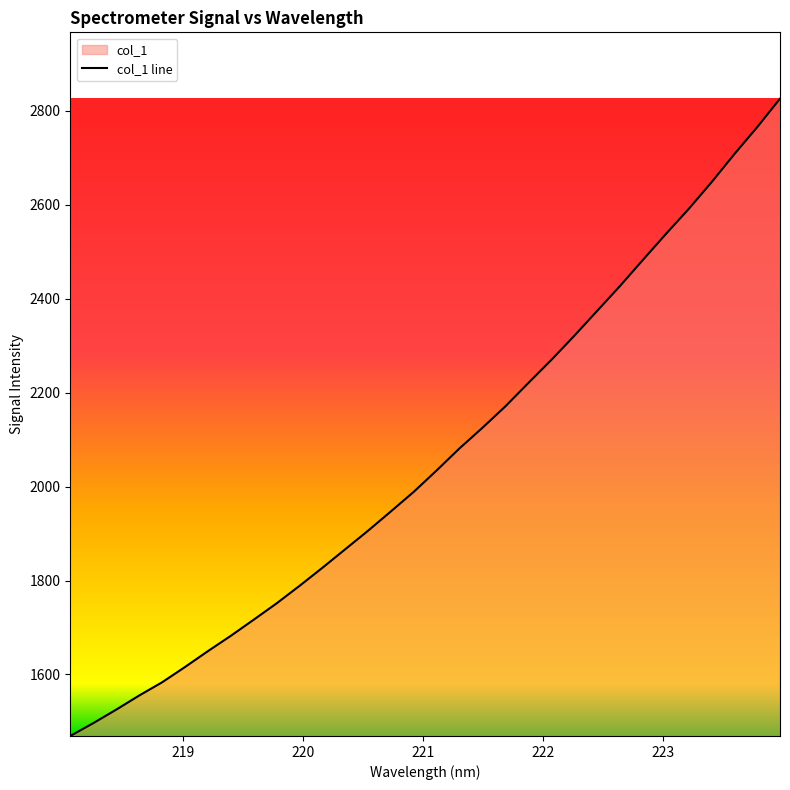

What is the change in value from 219.3979 to 221.8812?

+538.6